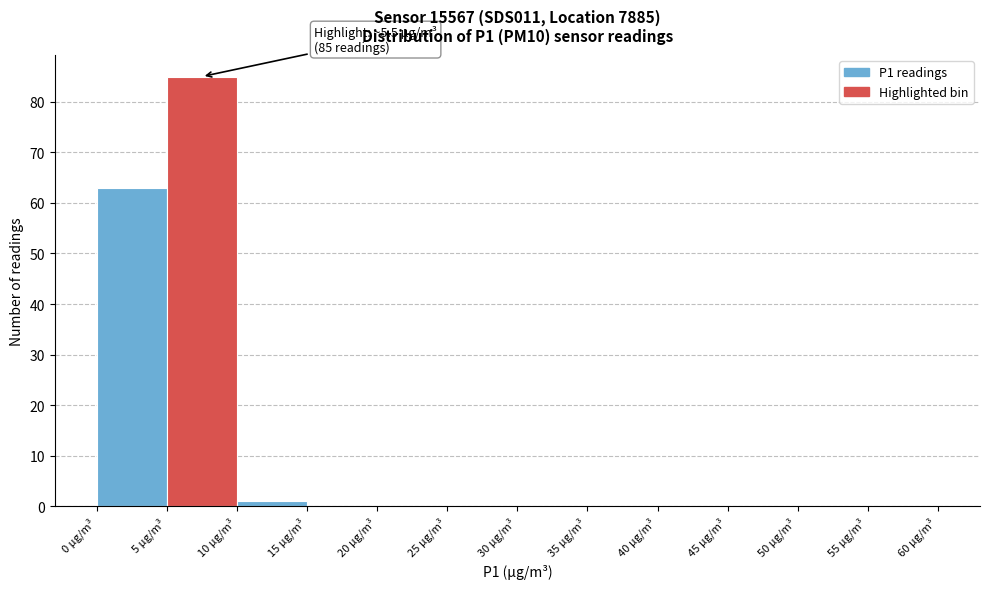

Over which range of the x-axis is the bar tallest?

5 to 10